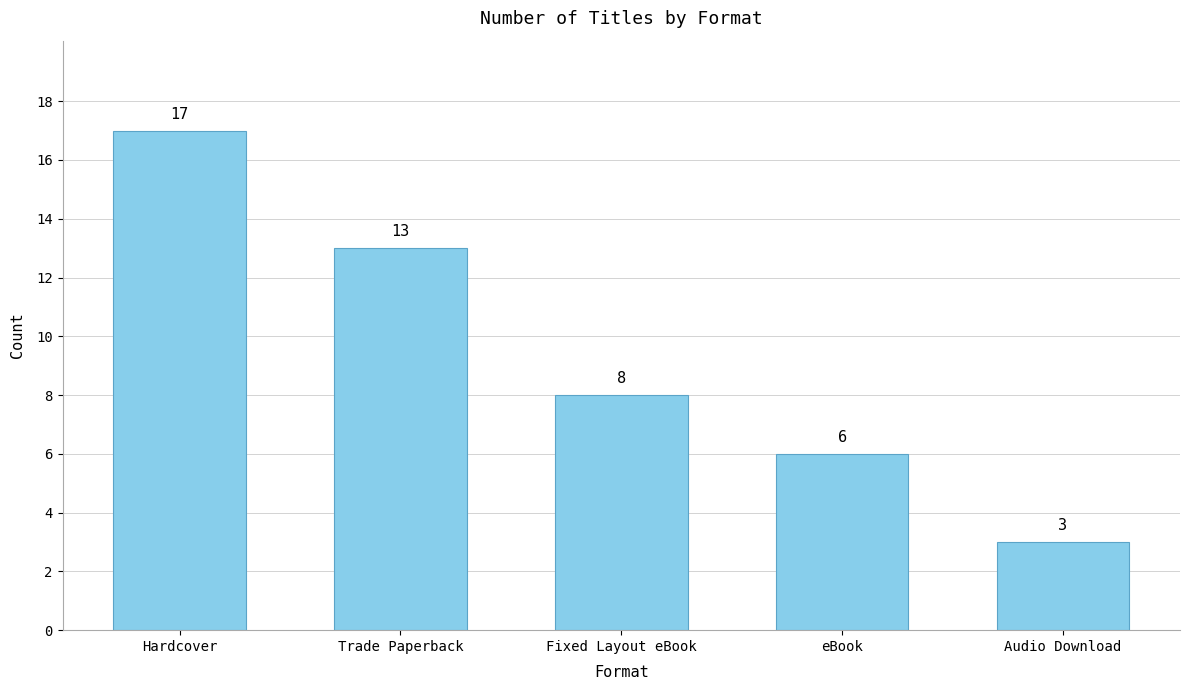

Which has a higher value, Fixed Layout eBook or Hardcover?

Hardcover